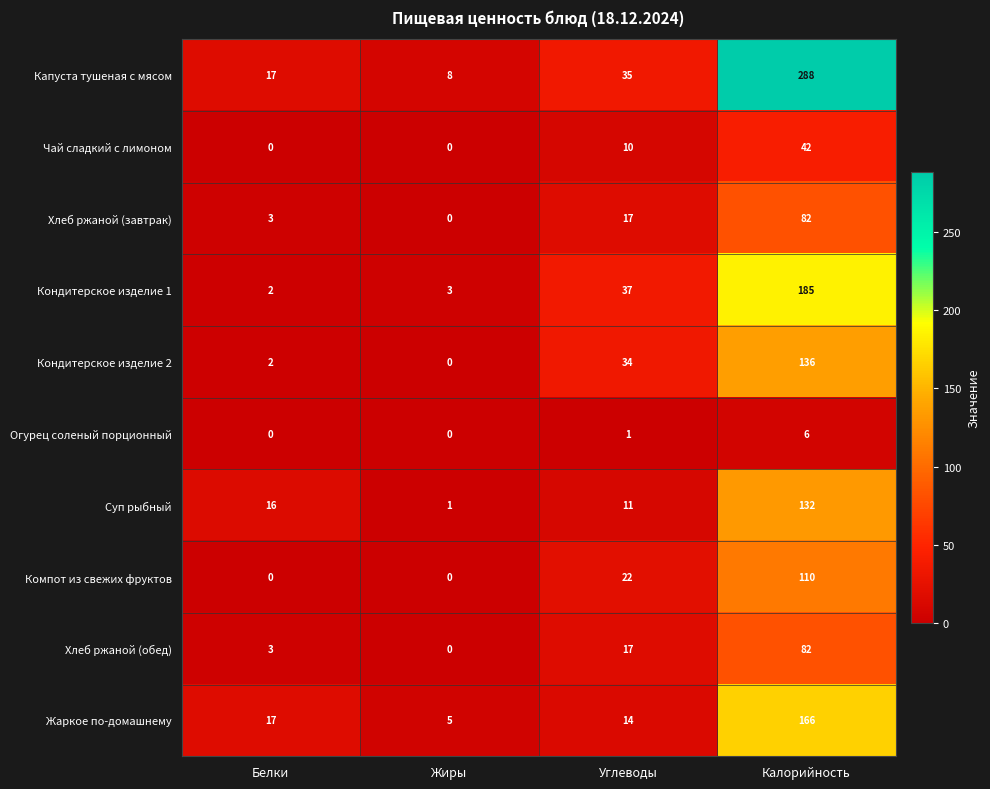

What is the spread (max minus min) of values at Жиры?

8